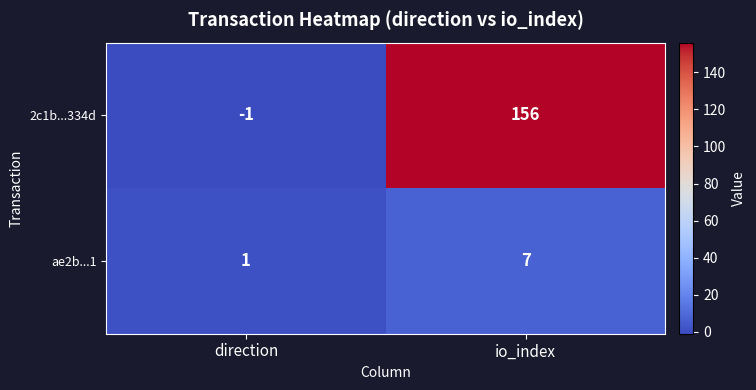

How many data points in ae2b...1 are less than 7?

1